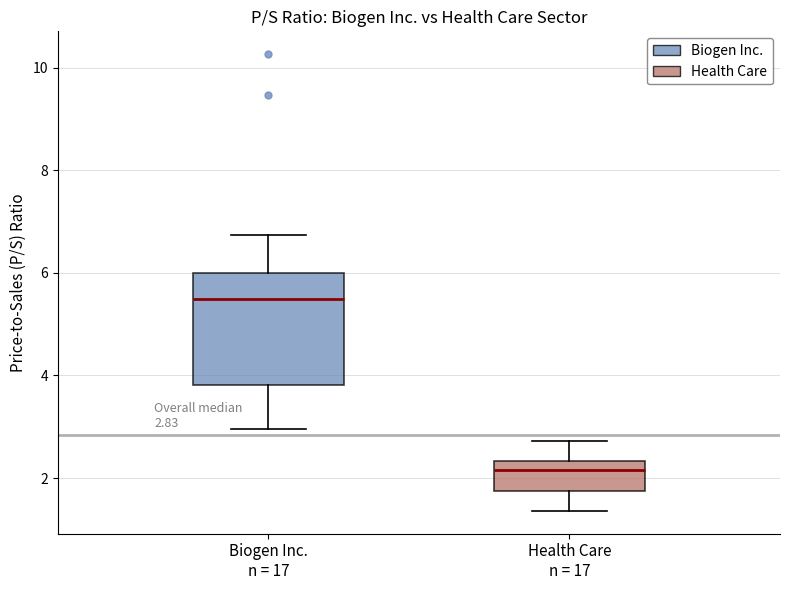

Which box has the lowest median line?

Health Care n = 17